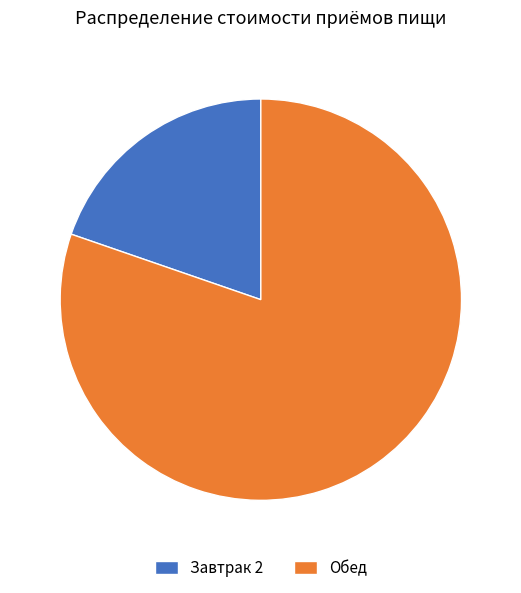

Count the number of slices in the pie.

2